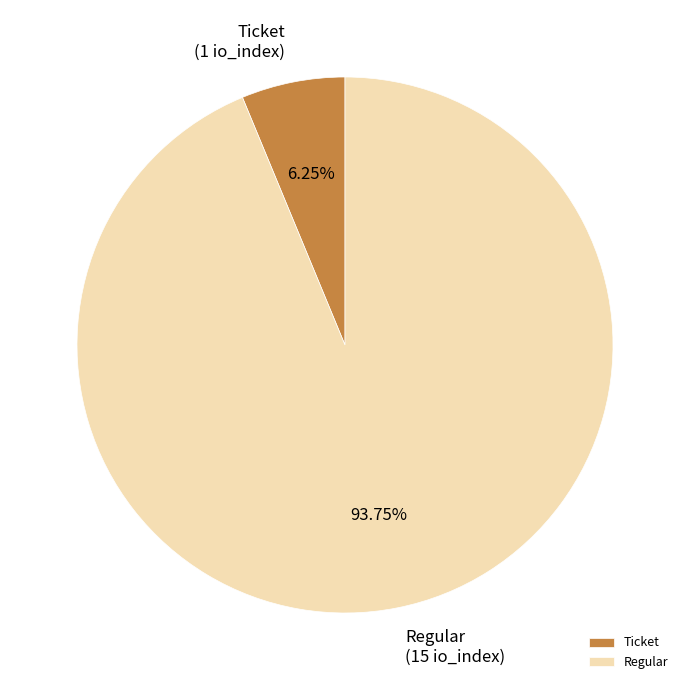

What is the largest slice in the pie chart?

Regular